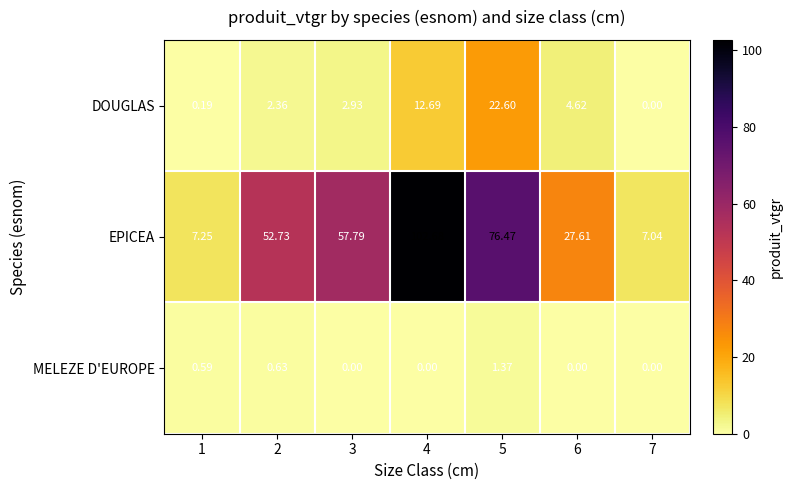

At 3, list the series in order from largest to smallest.

EPICEA, DOUGLAS, MELEZE D'EUROPE